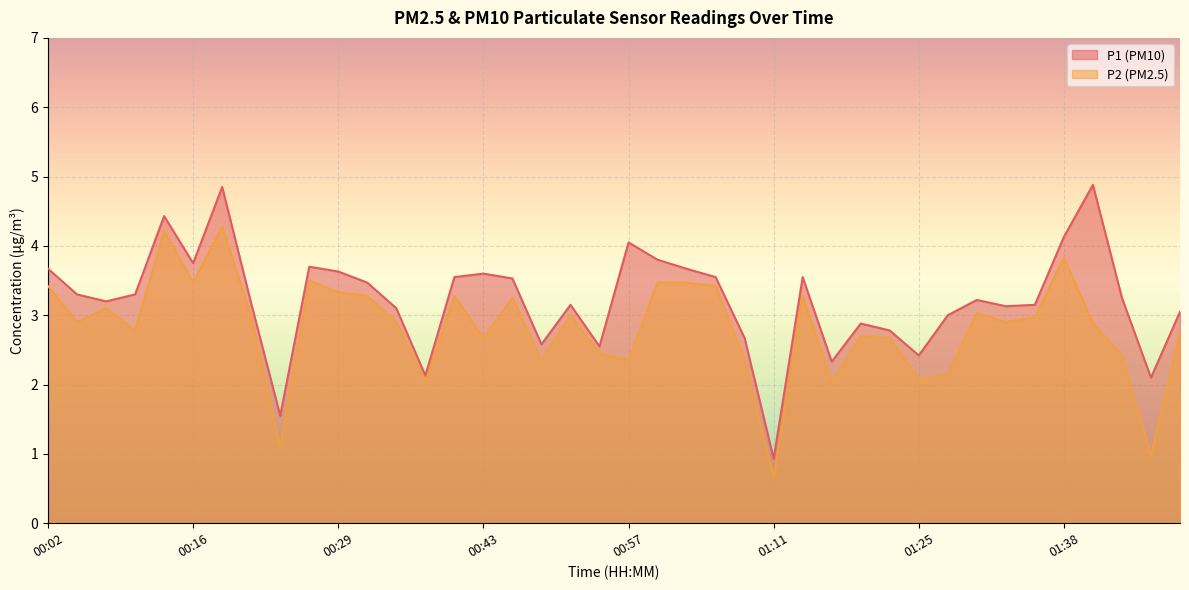

Which series has the largest total across all categories?

P1 (PM10)